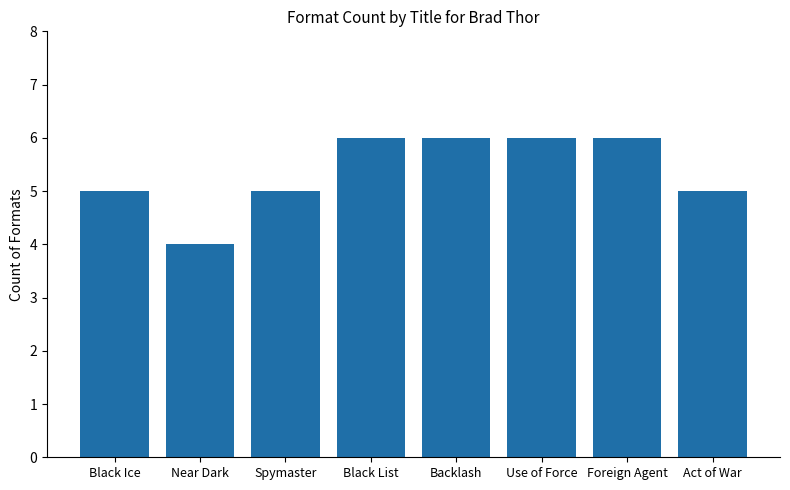

Is it true that the value at Spymaster is 5?

True